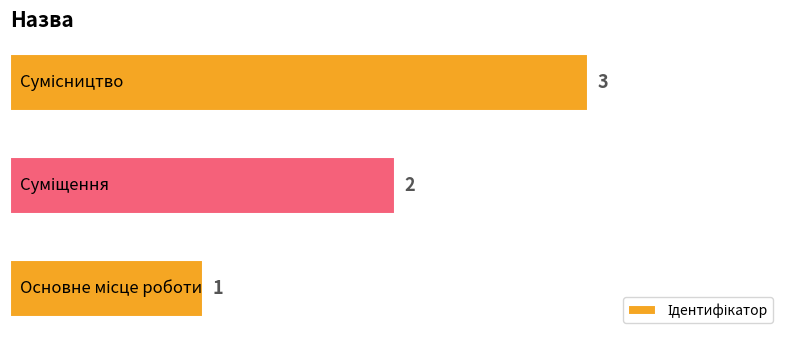

What is the maximum value shown in the chart?

3